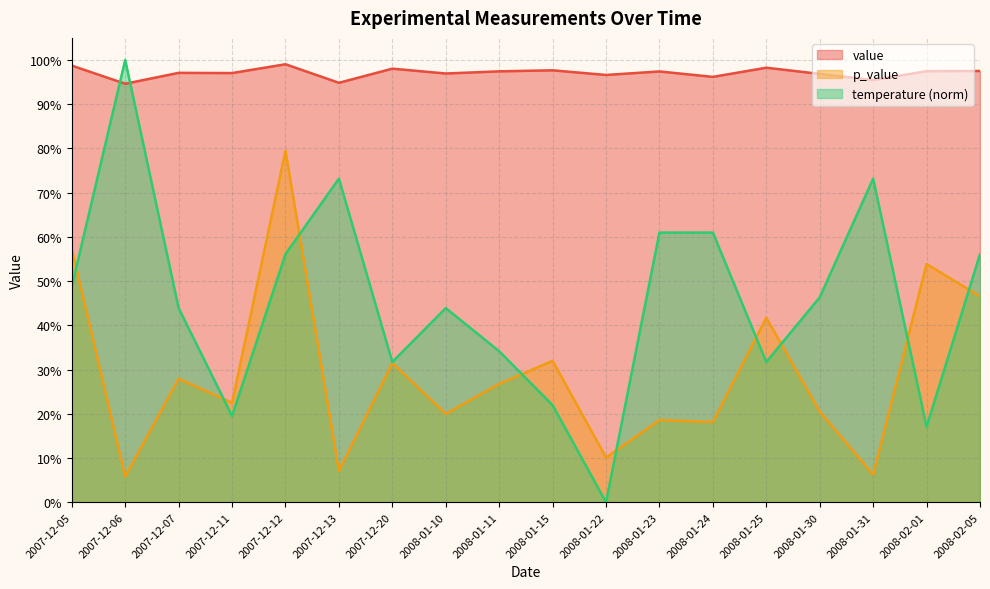

What is the total value across all series at 2008-01-22?

1.1